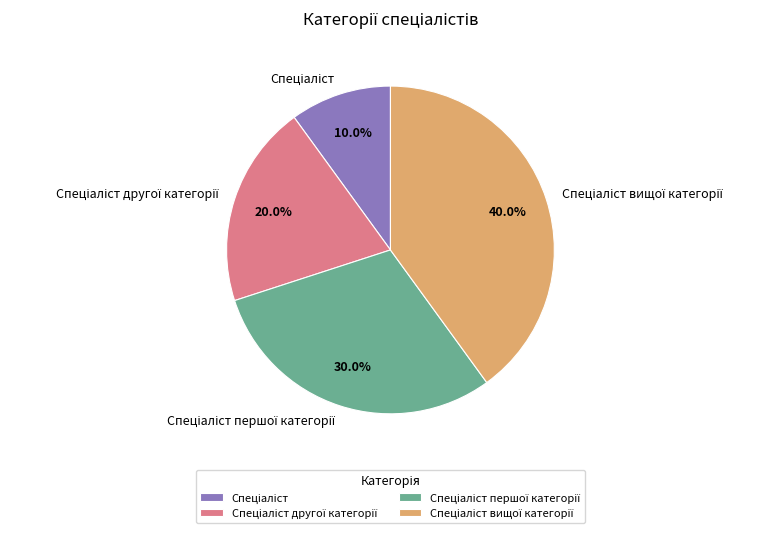

Does any single category account for the majority?

No